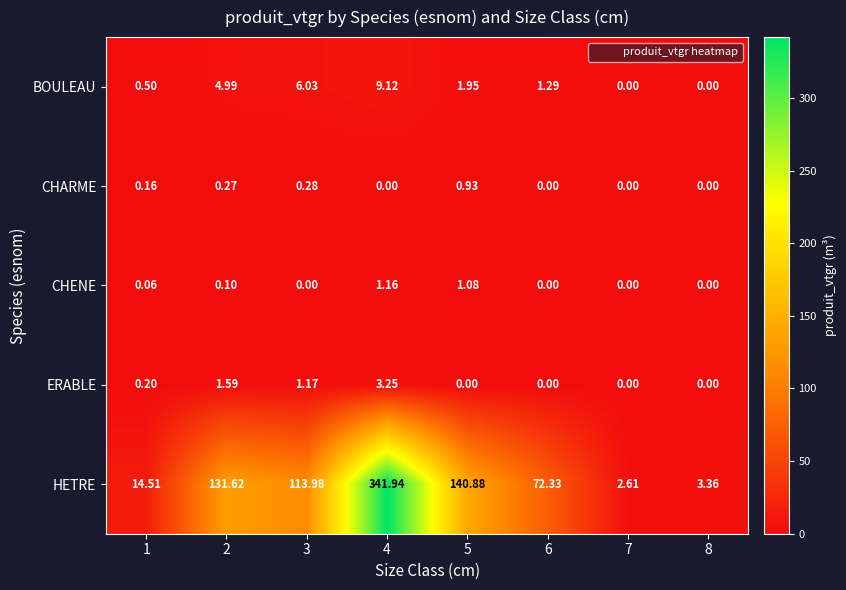

What is the total value across all series at 7?

2.6